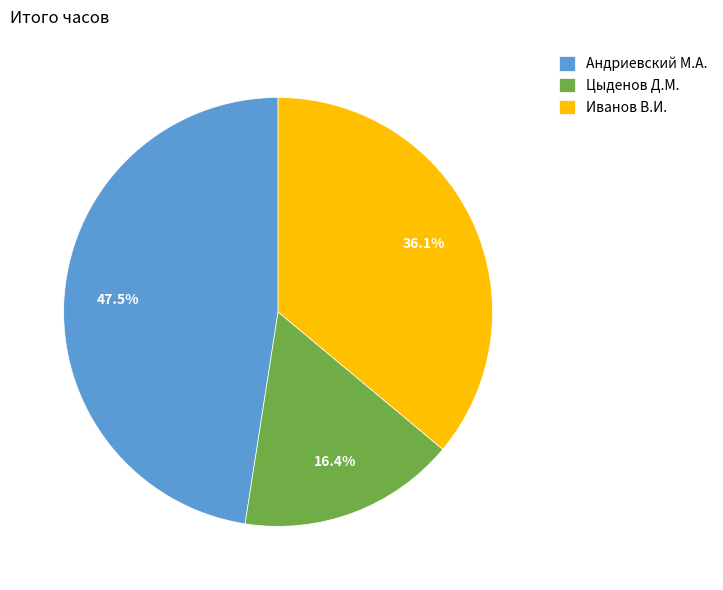

How many segments does this pie chart have?

3